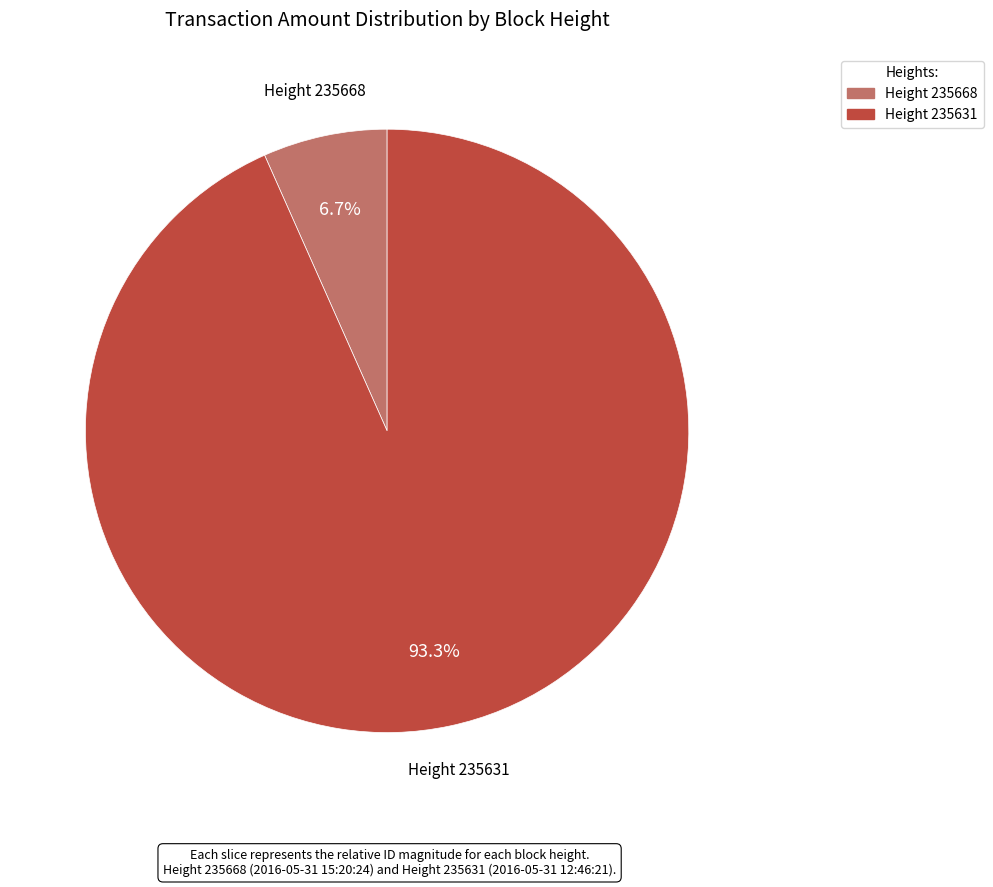

Does any single category account for the majority?

Yes